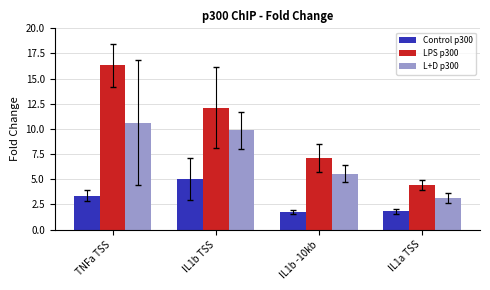

Which series has the widest spread of values?

LPS p300